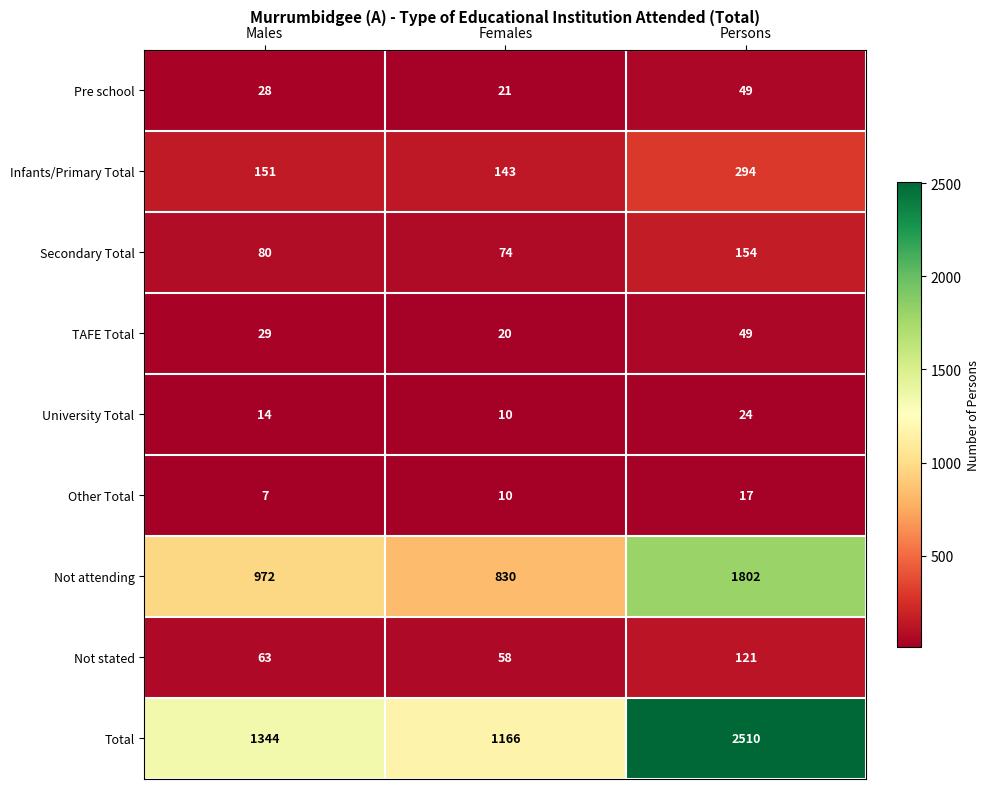

What is the difference between the Pre school values at Males and Persons?

21